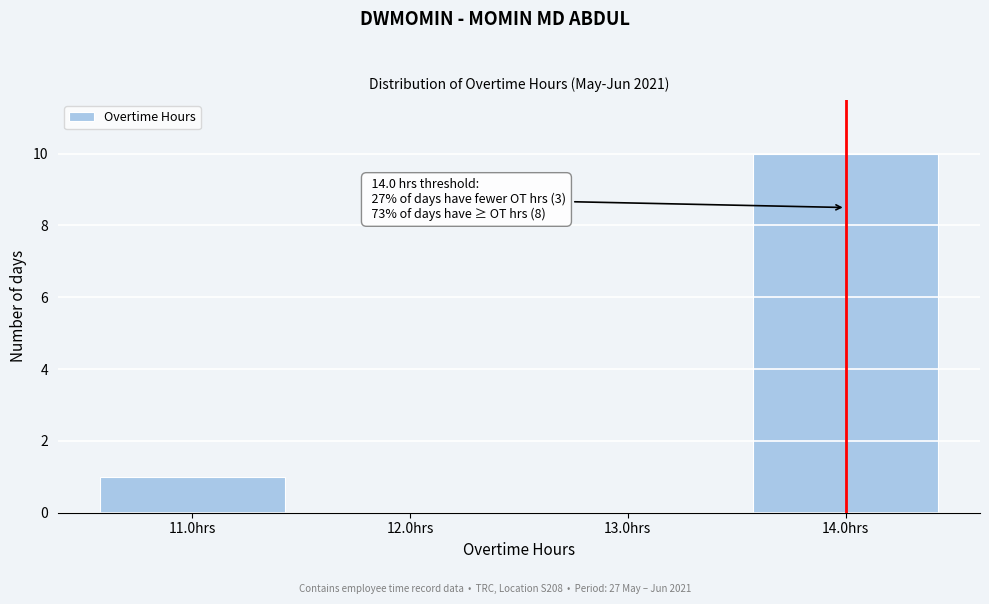

Which range on the x-axis has the tallest bar?

13.5 to 14.5